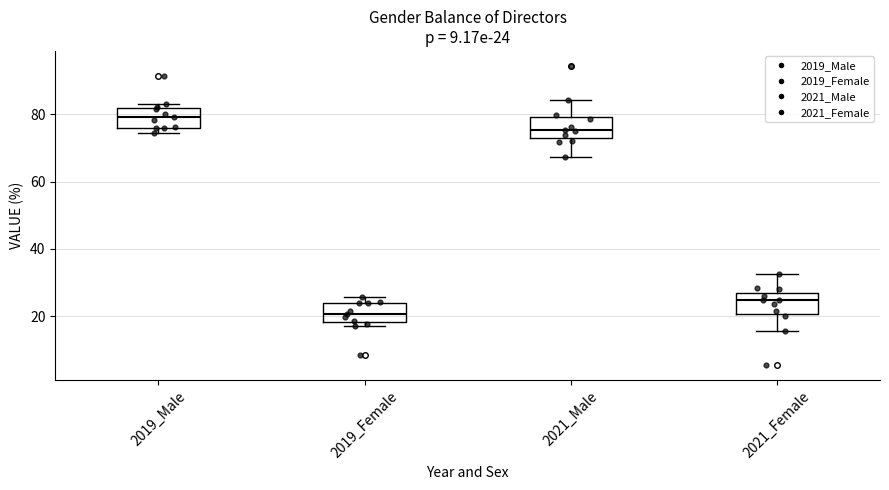

Which box has the highest median line?

2019_Male